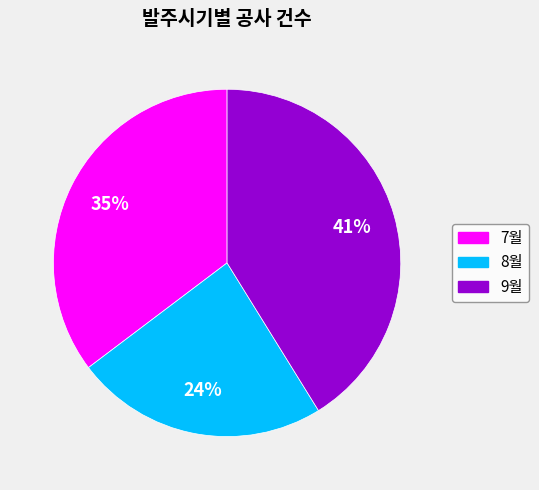

Approximately how many times larger is the value at 7월 compared to 9월?

0.9